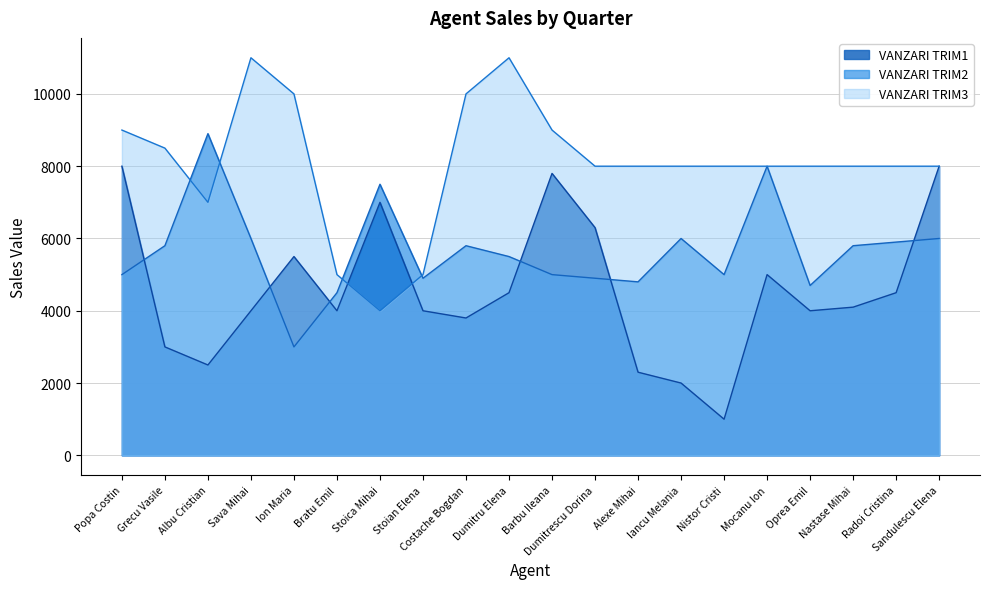

What is the value of the VANZARI TRIM1 point at the 18th from the left?

4100